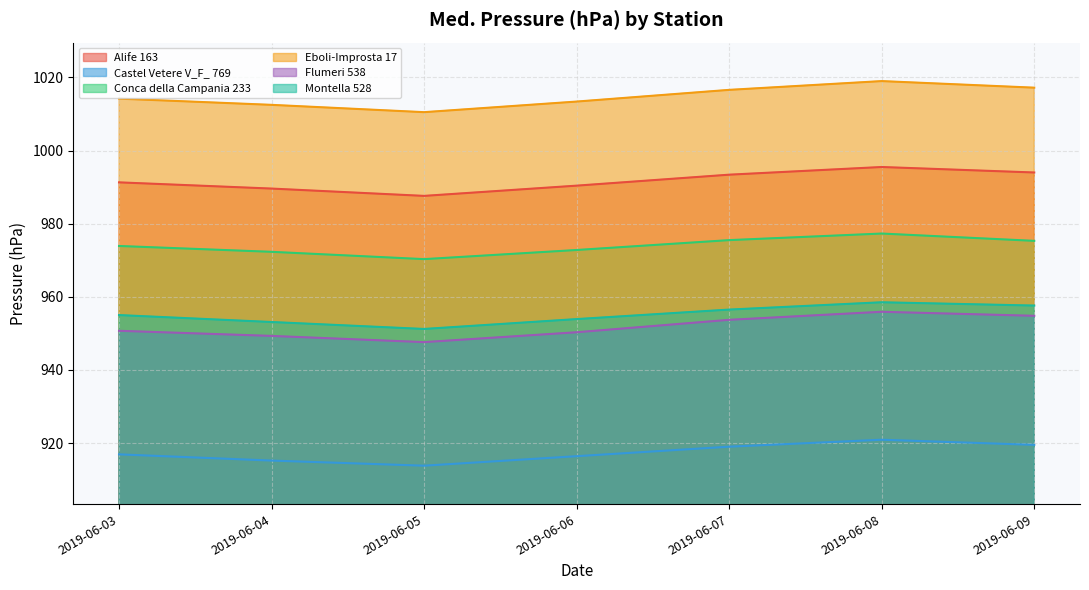

Where does the Conca della Campania 233 series first go above 973?

2019-06-03